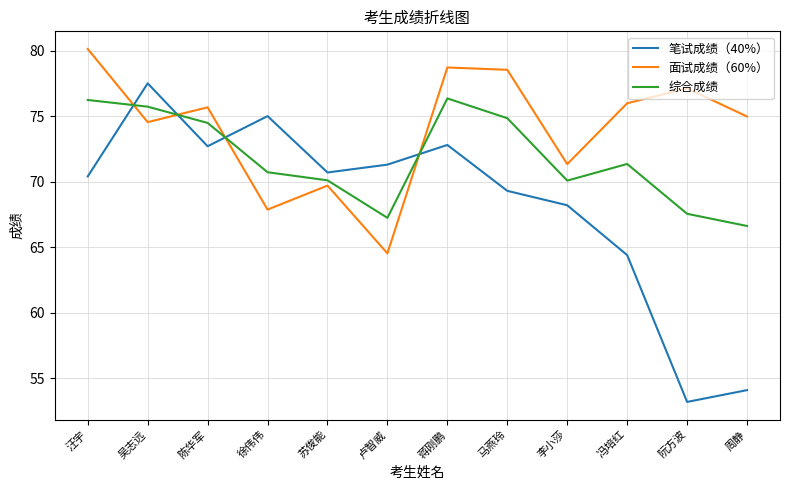

Rank the series by their maximum value, from lowest to highest.

综合成绩, 笔试成绩（40%）, 面试成绩（60%）